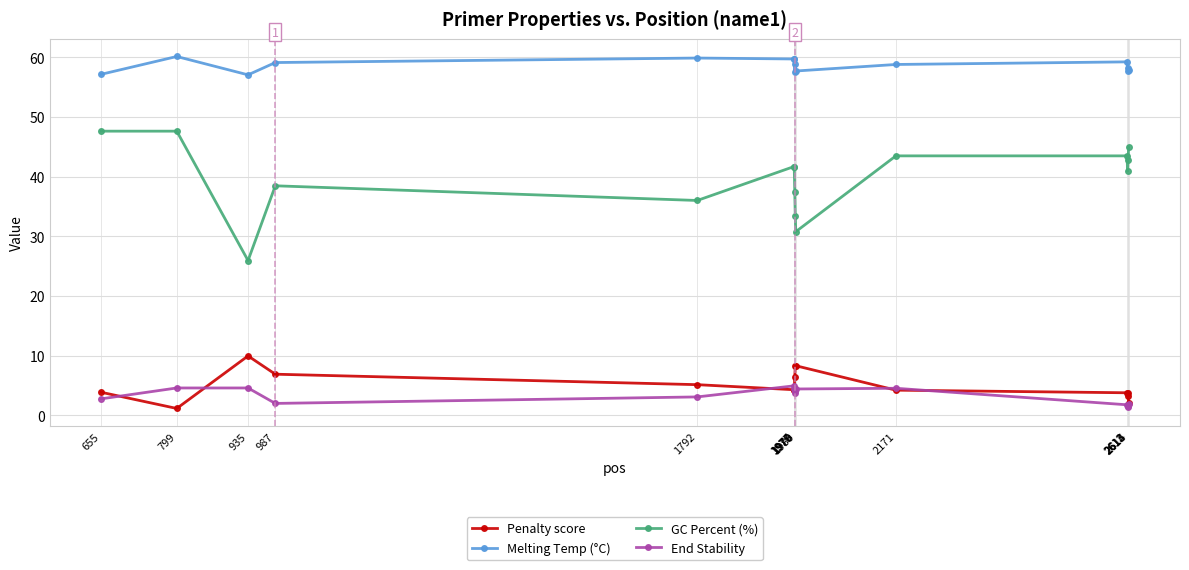

True or false: Melting Temp (°C) and Penalty score cross at least once.

False